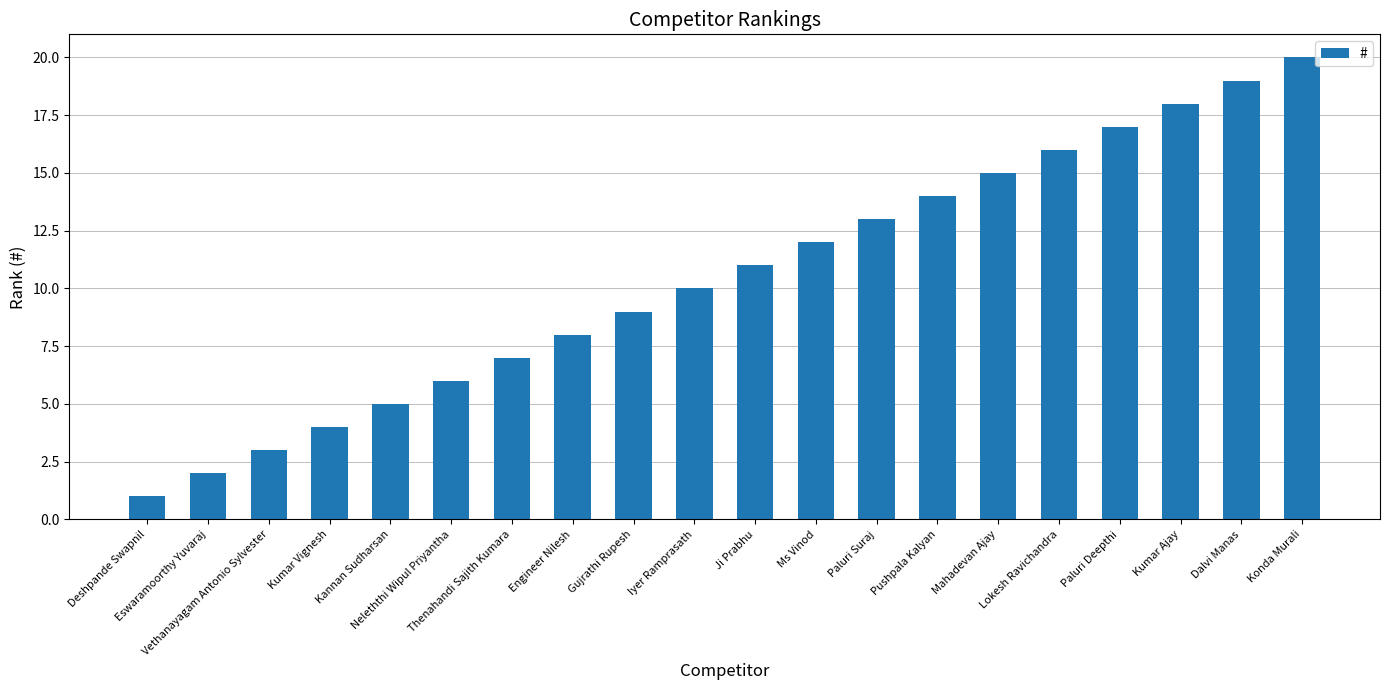

The chart shows a value of 10 at Iyer Ramprasath. True or false?

True